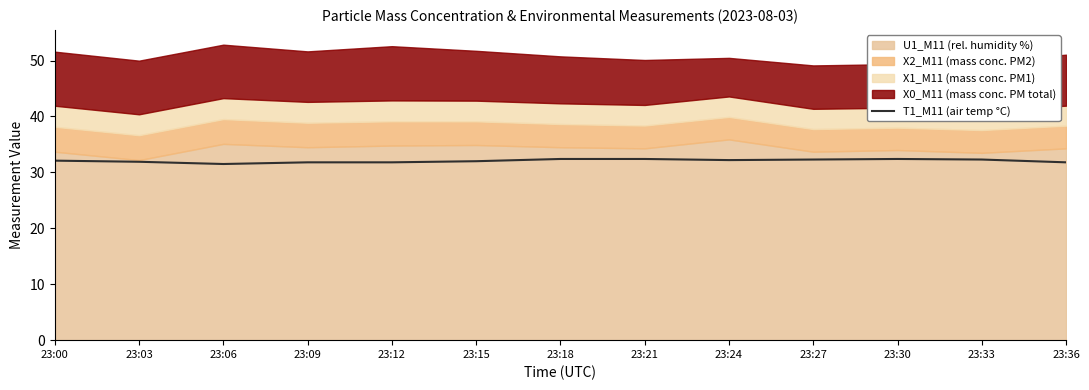

What is the approximate value at 23:06?

31.5